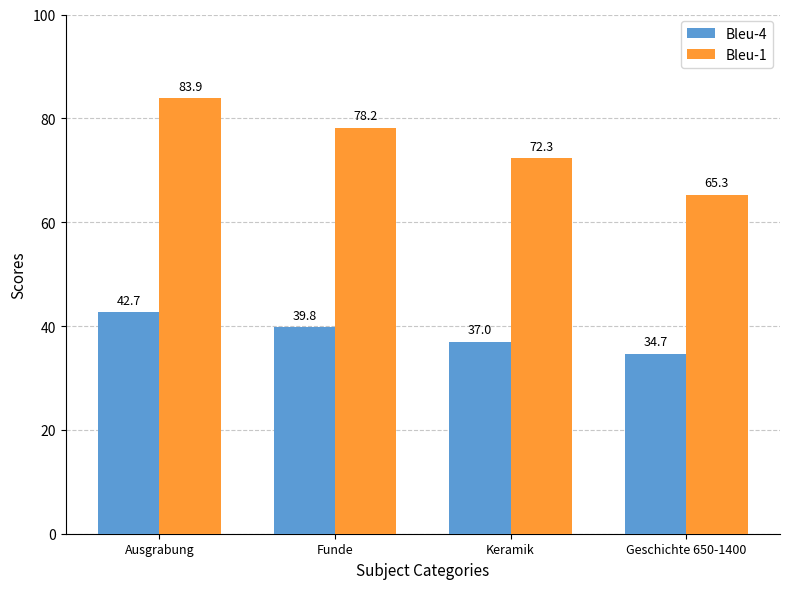

Rank the series by their maximum value, from highest to lowest.

Bleu-1, Bleu-4